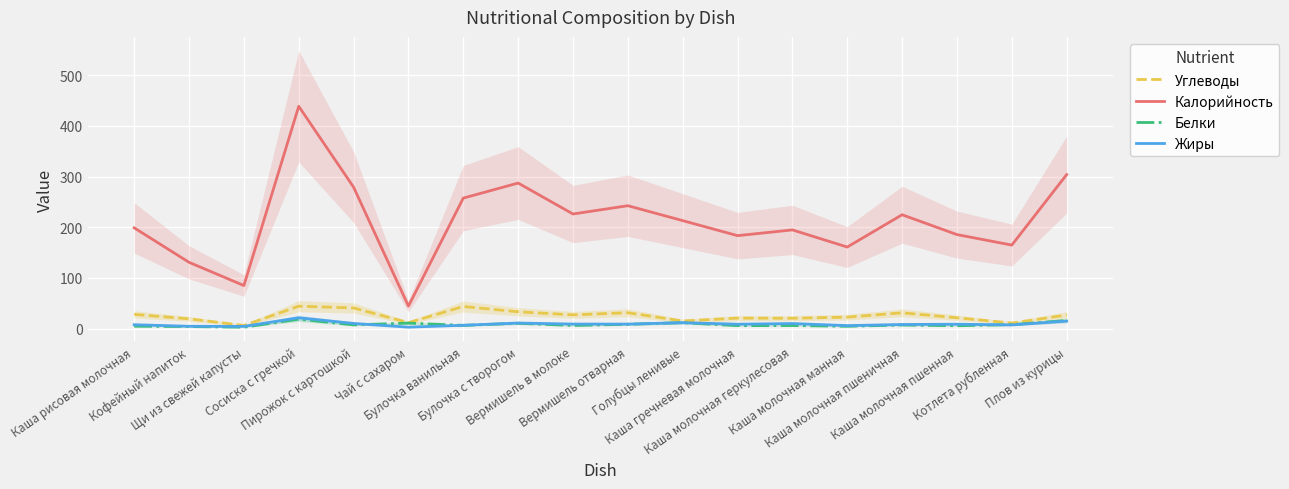

What position from the right is Булочка с творогом?

11